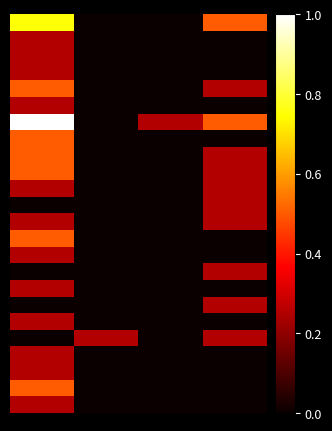

Which series has the largest total across all categories?

00016